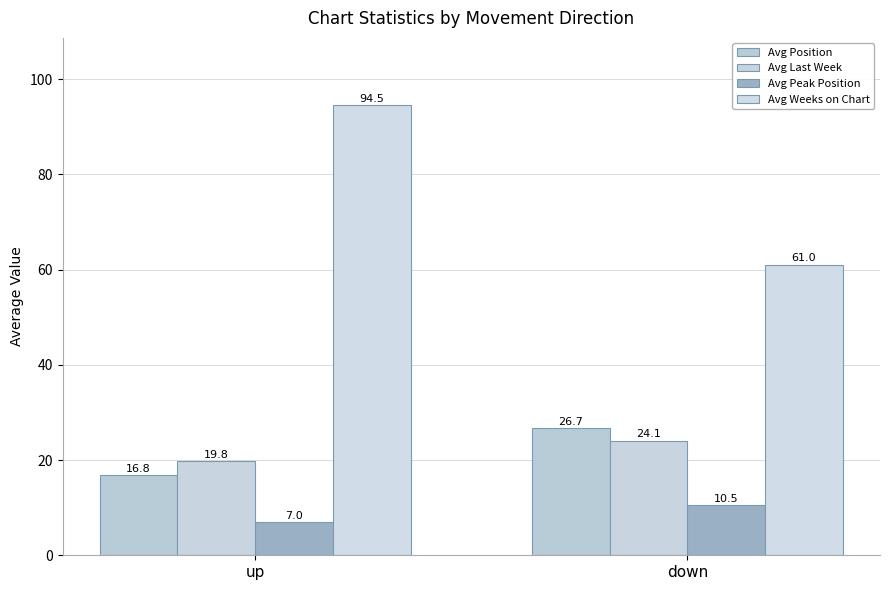

True or false: Avg Weeks on Chart has a value of 61.0 at down.

True